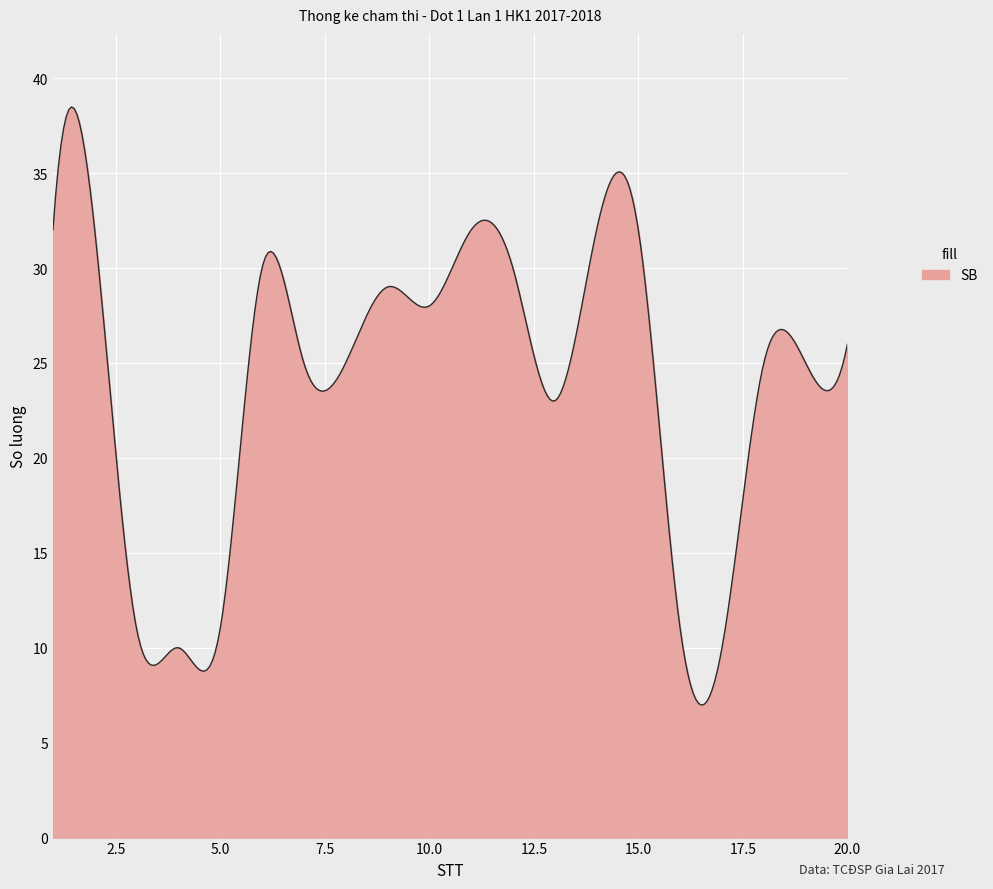

What is the difference between the maximum and minimum values?

31.5